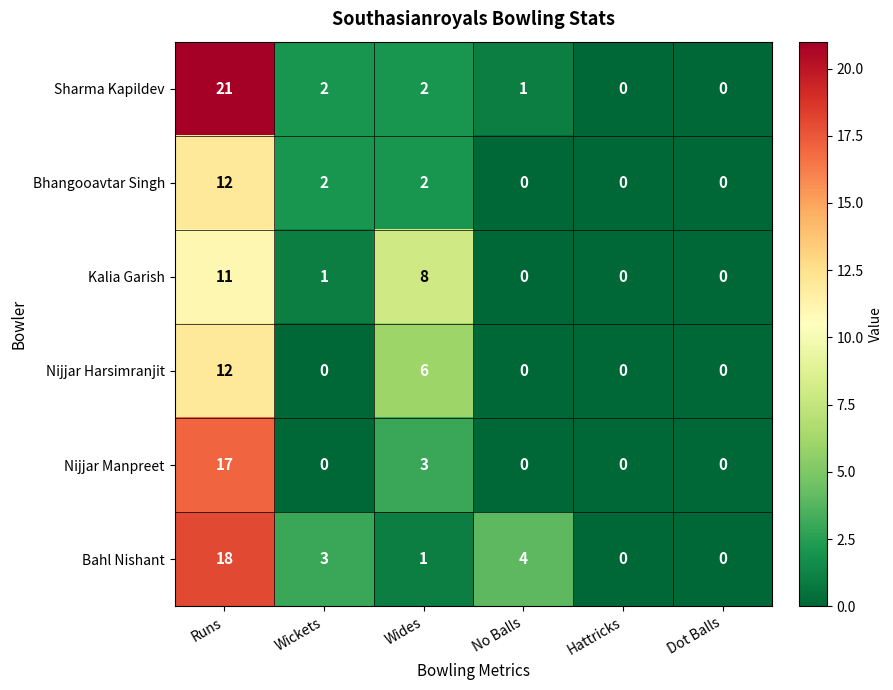

What is the difference between the maximum and second lowest values in the Bahl Nishant series?

18